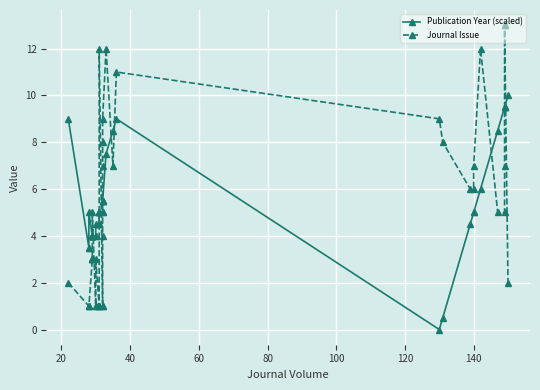

In Journal Issue, how many points are higher than both neighbors (excluding endpoints)?

6